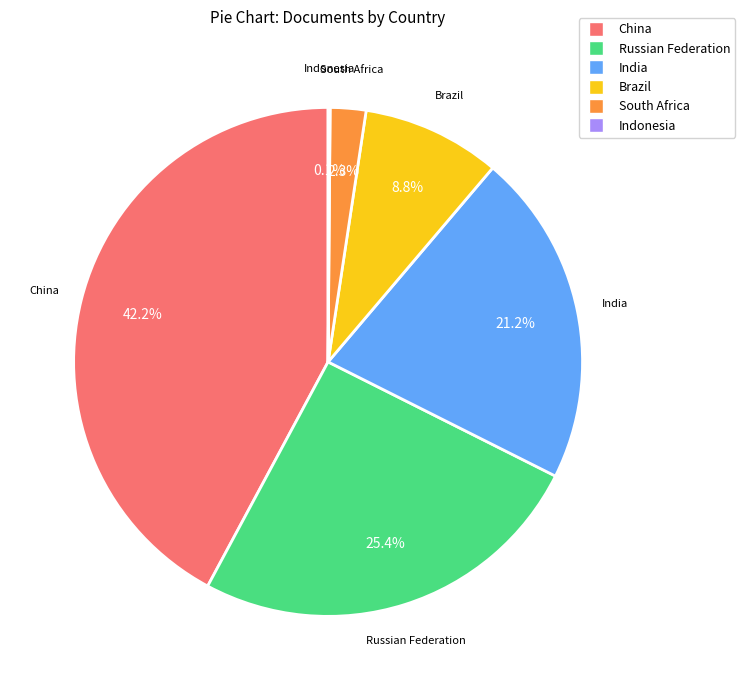

Approximately how many times larger is the value at India compared to China?

0.5